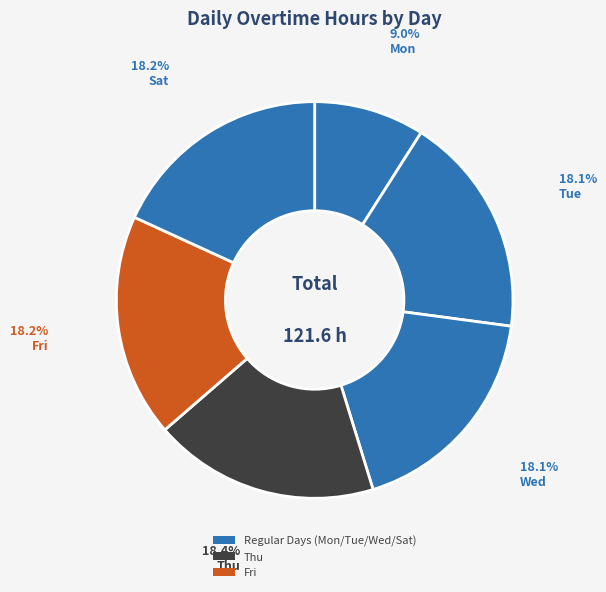

Count the number of slices in the pie.

6